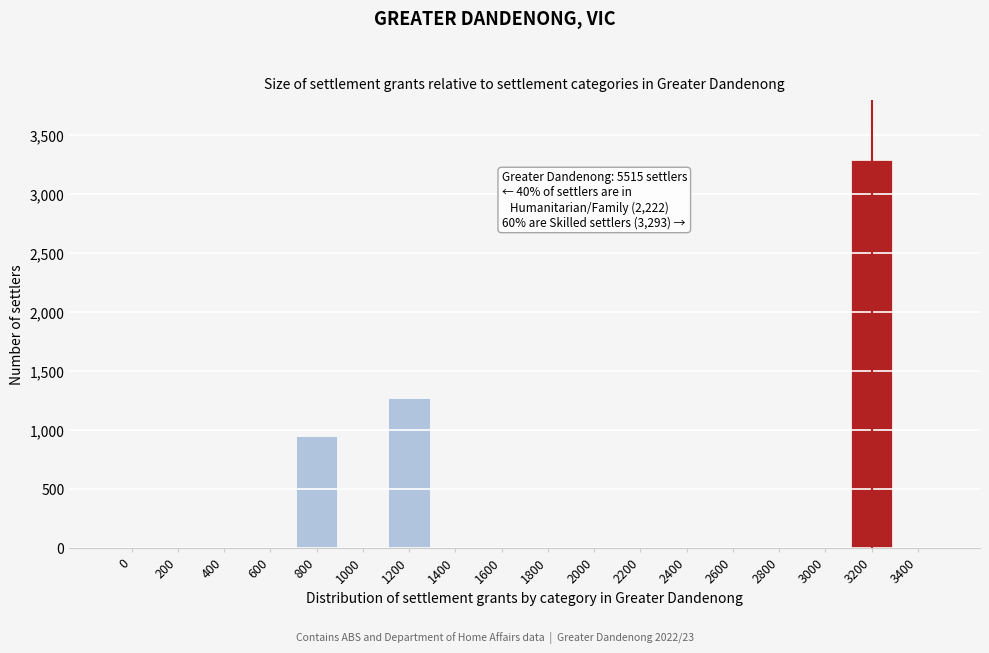

Reading right to left, extract all data points from this chart.

3400=0	3200=3293	3000=0	2800=0	2600=0	2400=0	2200=0	2000=0	1800=0	1600=0	1400=0	1200=1274	1000=0	800=948	600=0	400=0	200=0	0=0